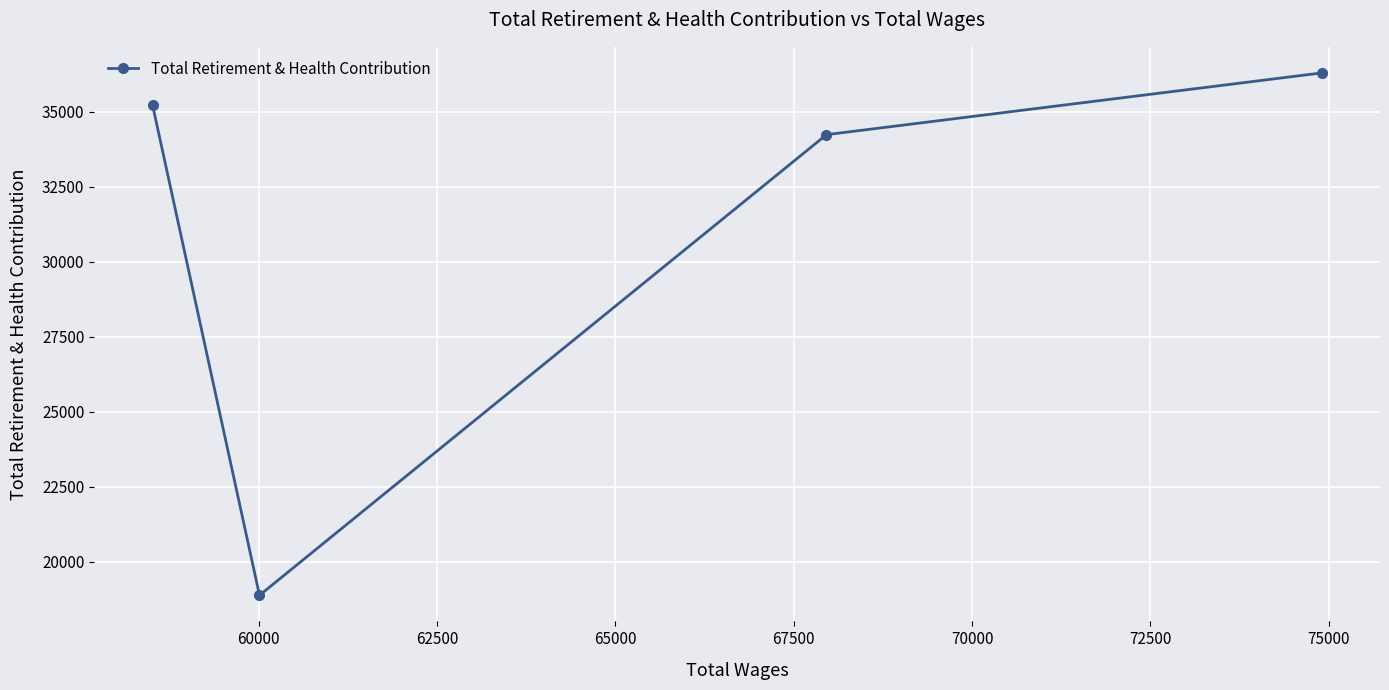

What is the value of the 4th point from the left?

36297